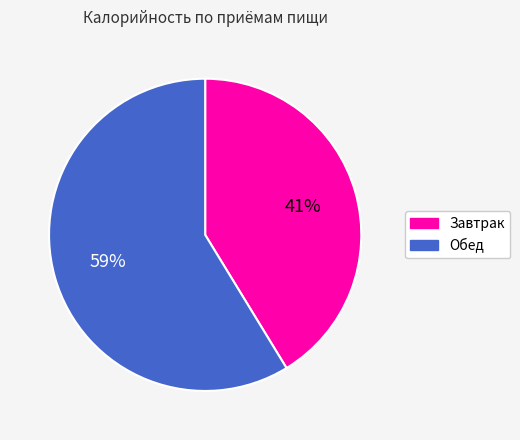

Does Завтрак represent more than half of the total?

No